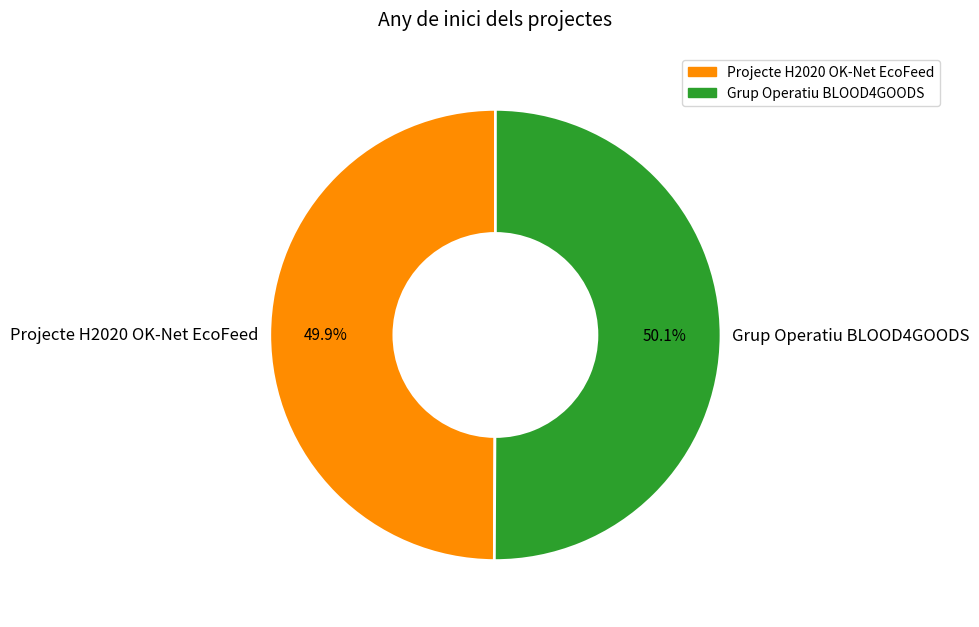

Count the number of slices in the pie.

2